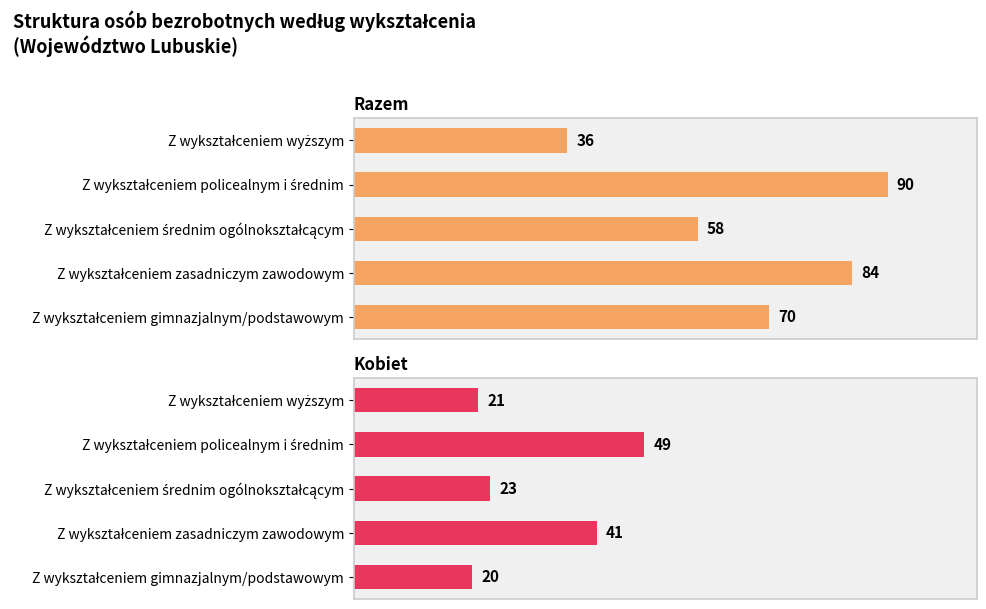

Rank the series by their average value, from lowest to highest.

Kobiet, Razem